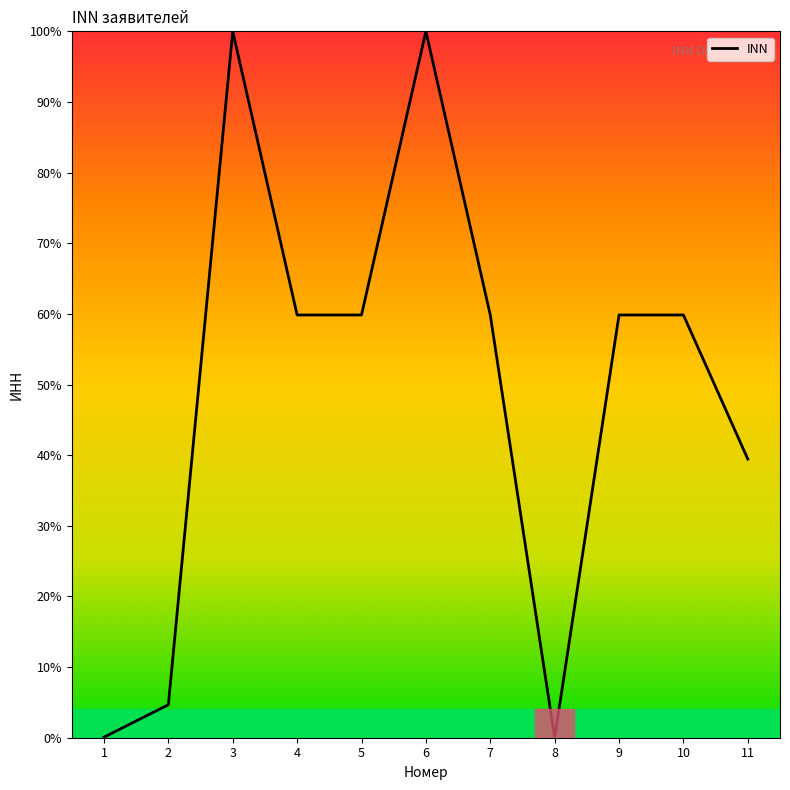

What is the approximate value at 3?

100.0